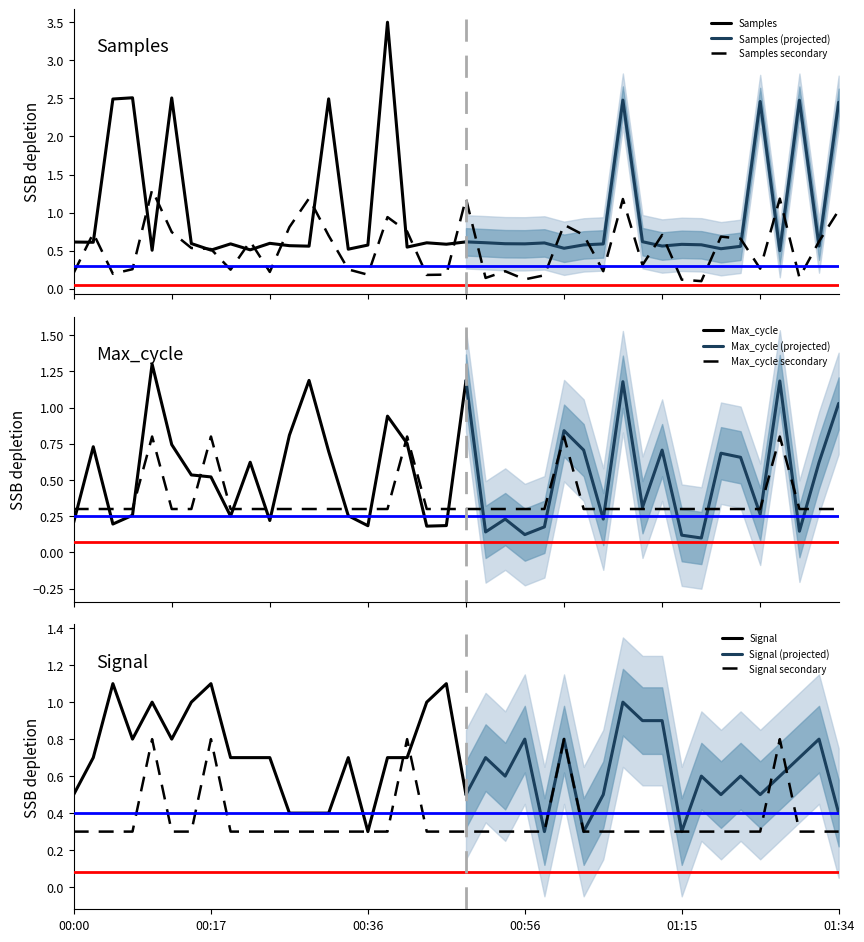

Which category has the lowest value across all series?

01:17